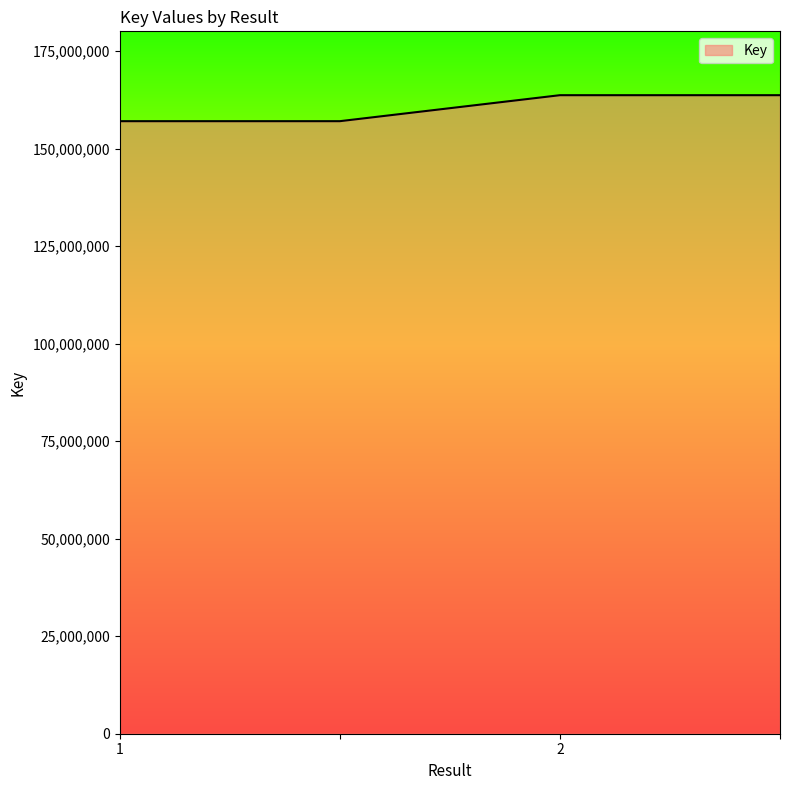

What is the minimum value shown in the chart?

157075256